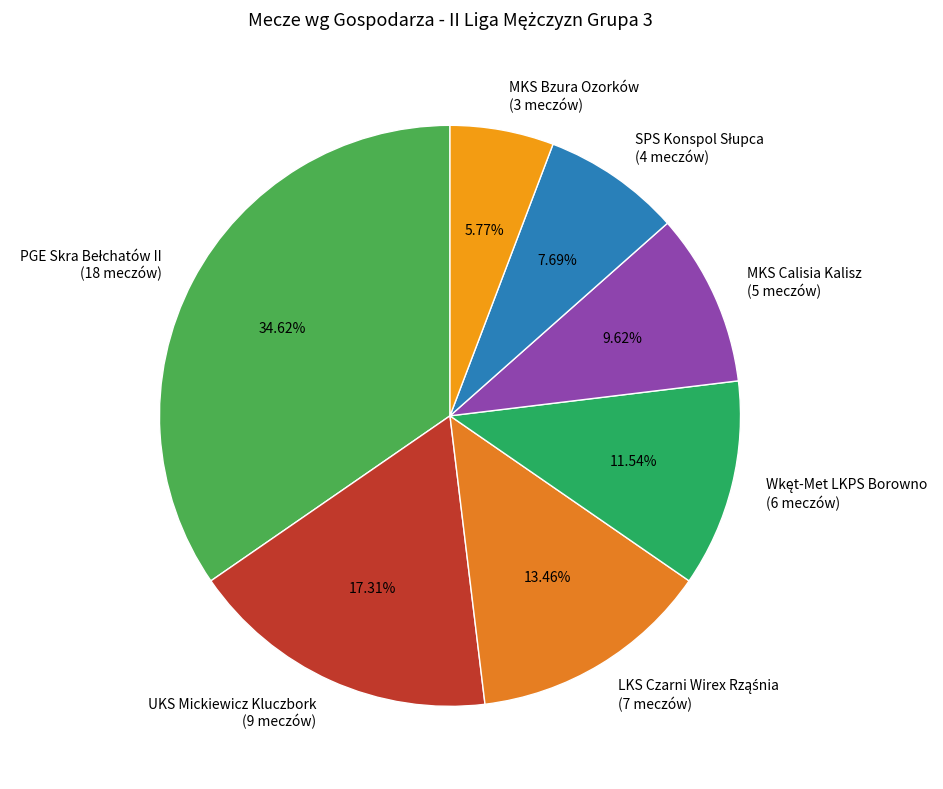

Does any single category account for the majority?

No